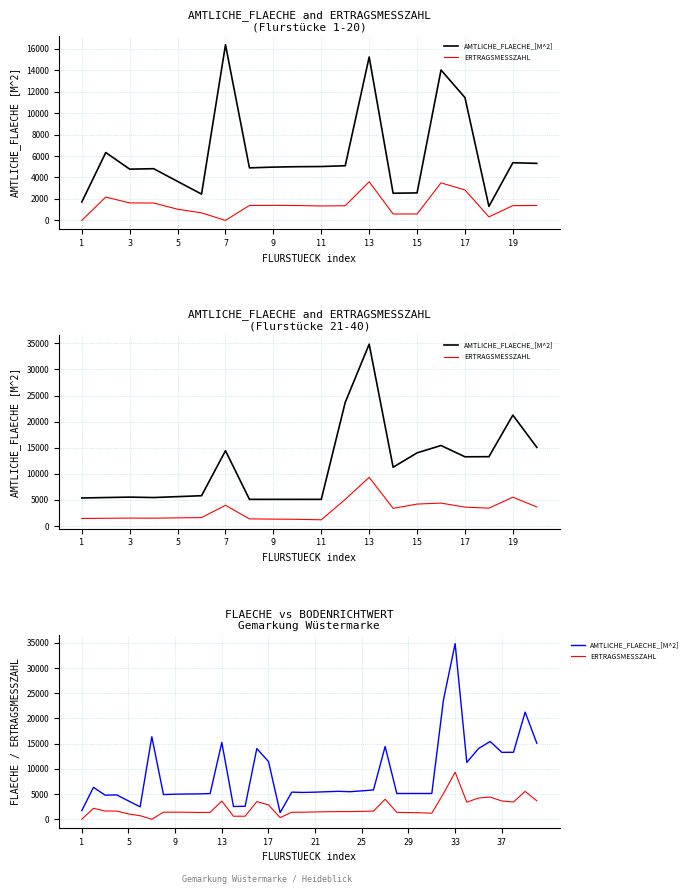

True or false: AMTLICHE_FLAECHE_[M^2] and ERTRAGSMESSZAHL cross at least once.

False